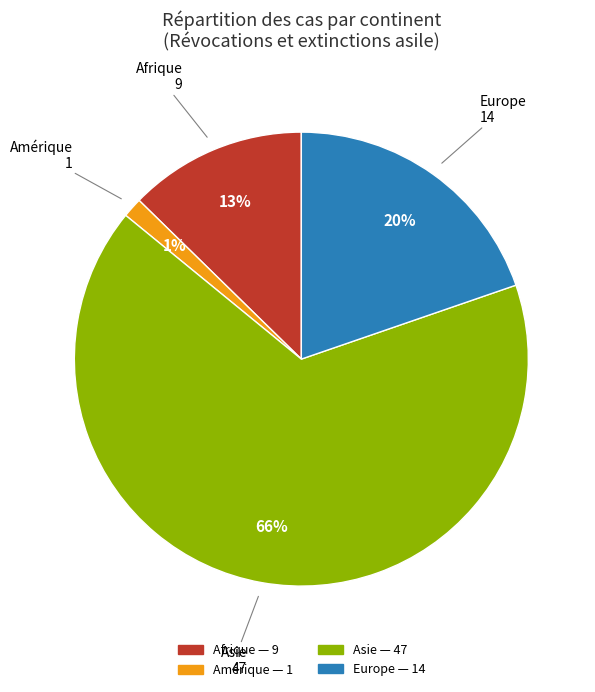

To the nearest percent, what is the difference between the largest and smallest slice percentages?

65%